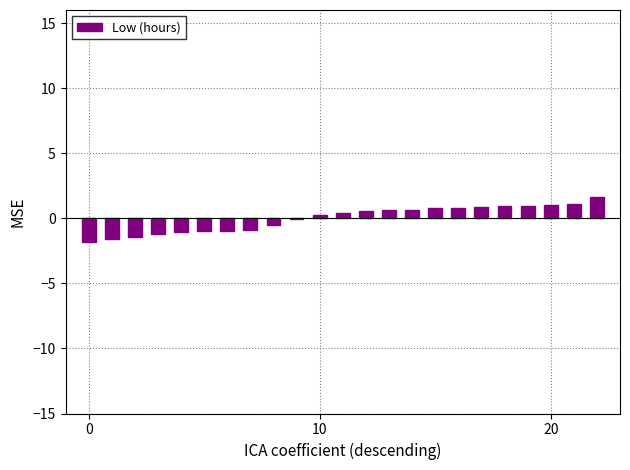

What is the greatest value displayed?

1.7